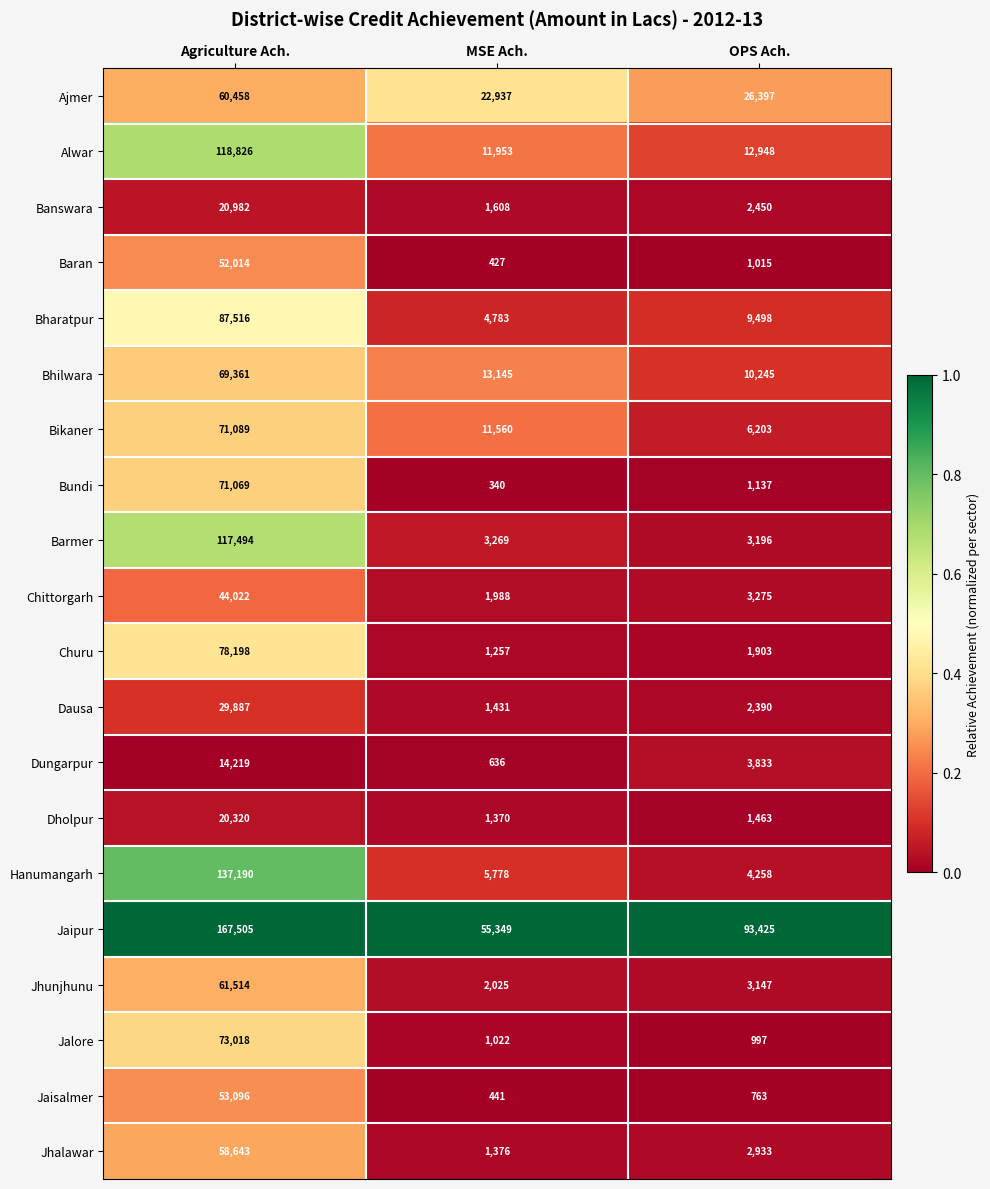

At which category is the sum across all series the highest?

Agriculture Ach.